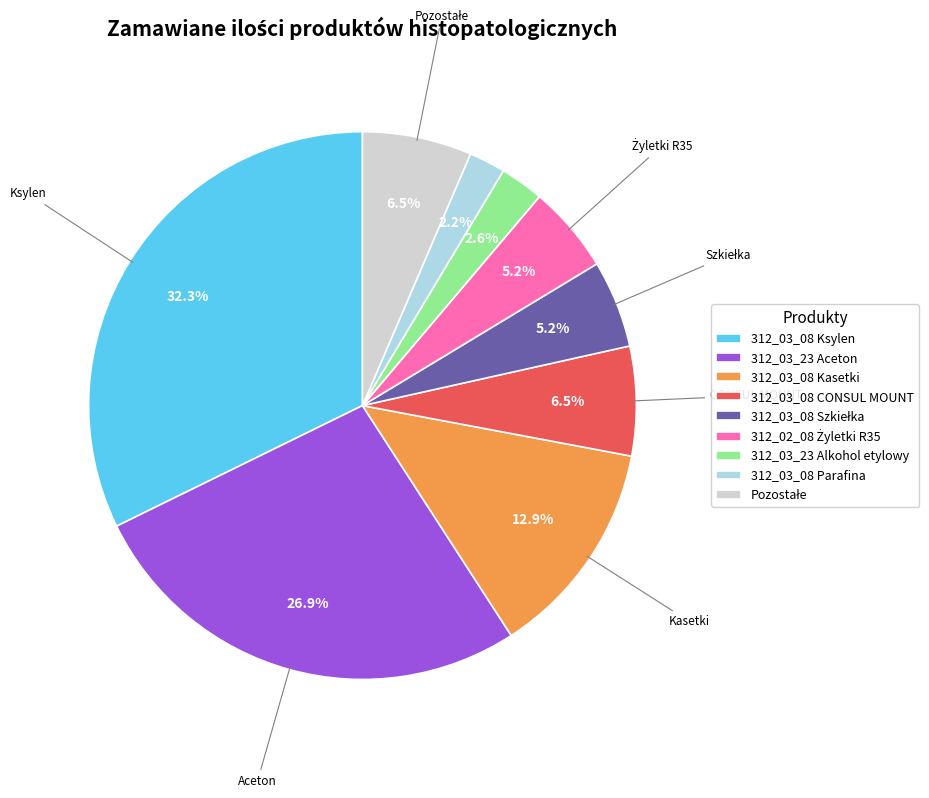

Combined, do 312_03_08 CONSUL MOUNT and 312_03_23 Alkohol etylowy account for over 50%?

No